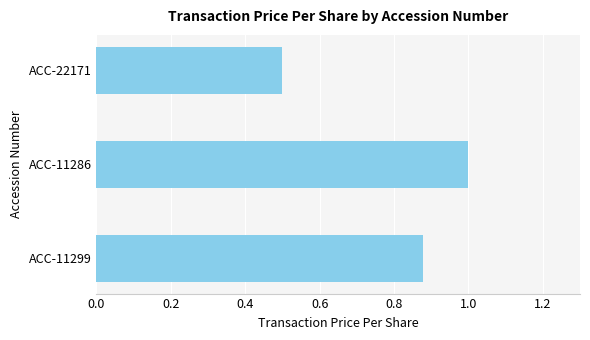

Where is the data nearest to the value 0?

ACC-22171